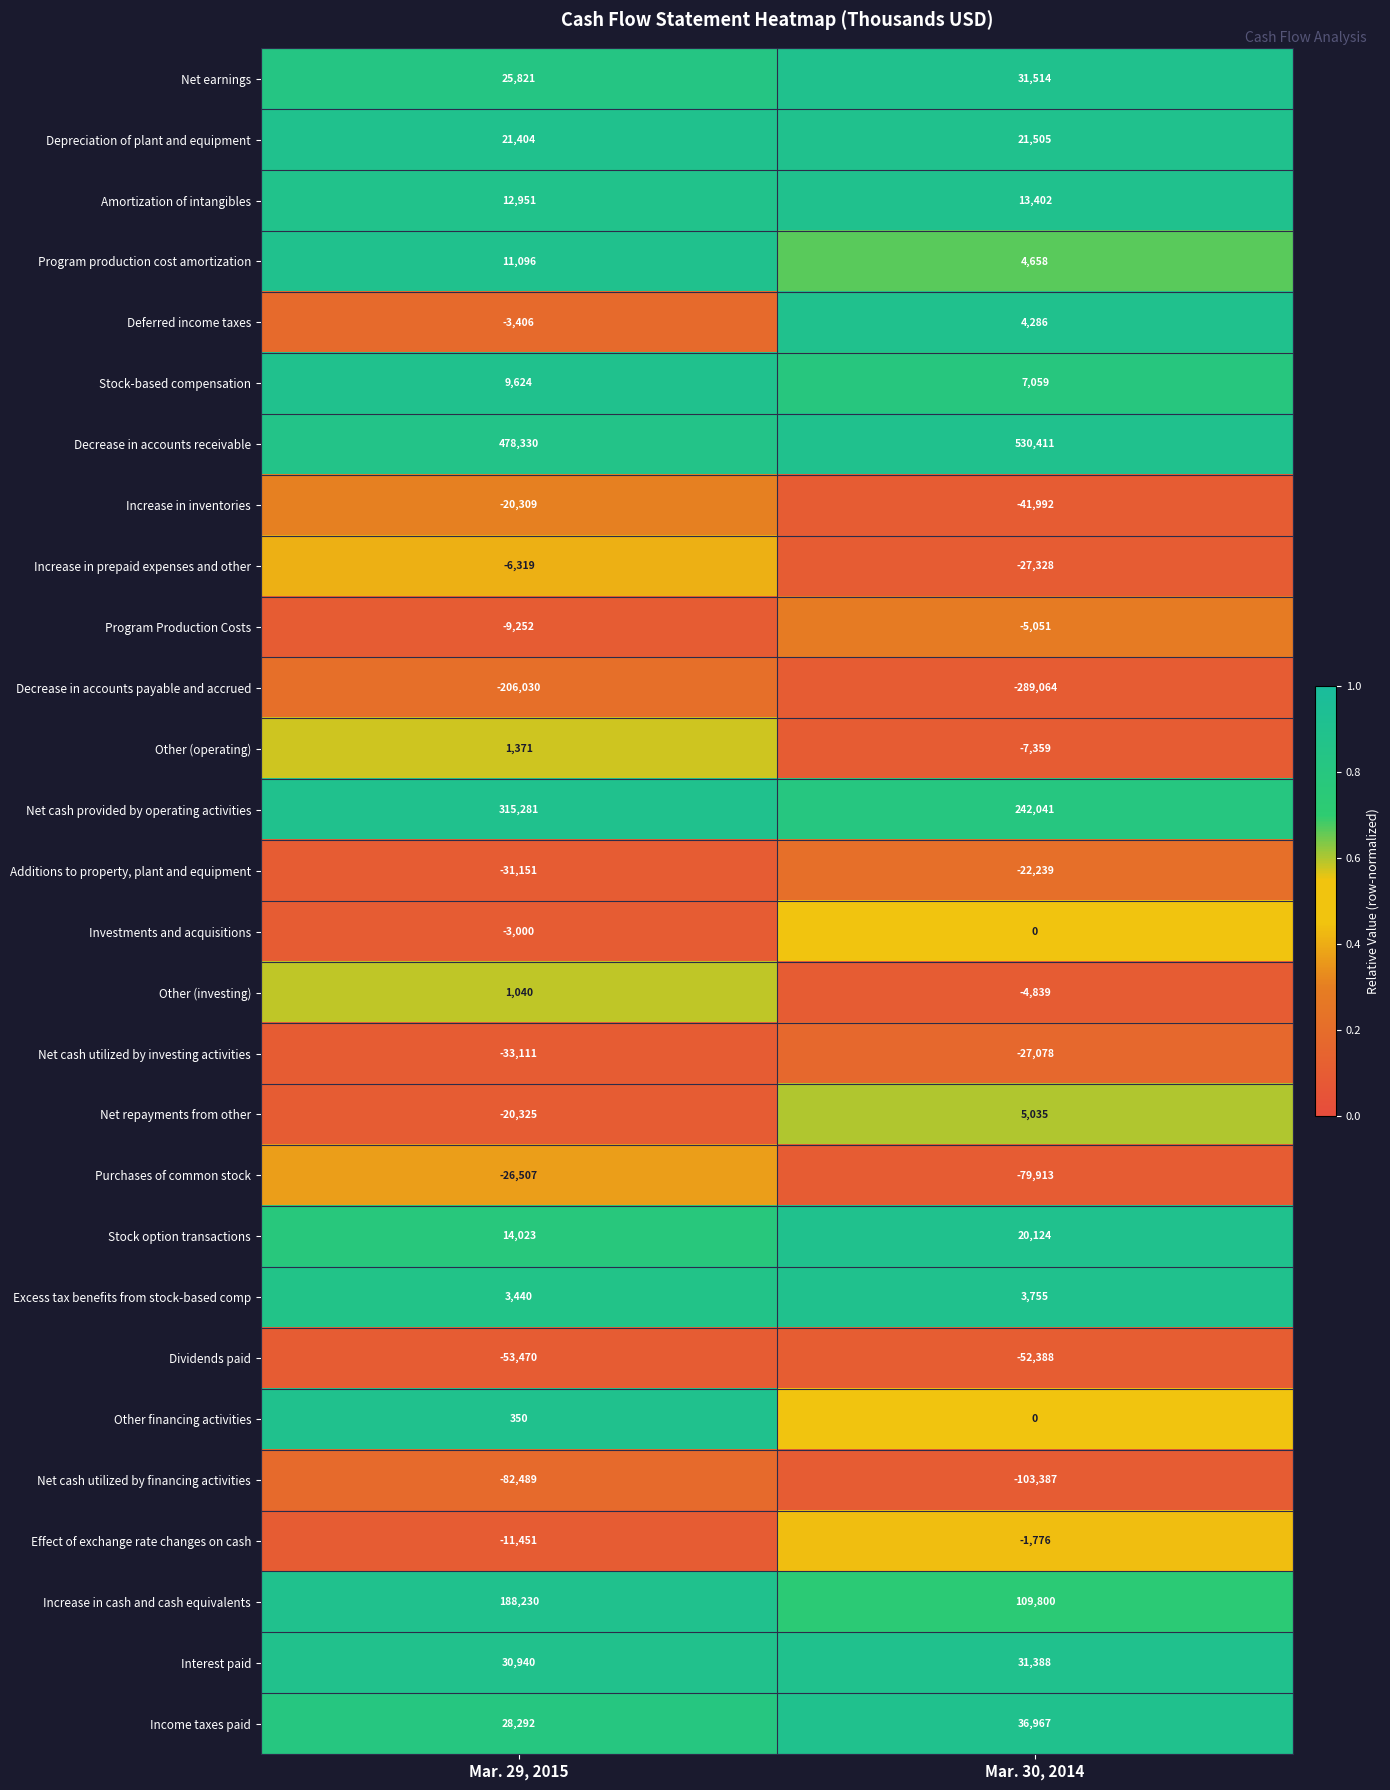

The value of Net cash utilized by investing activities at Mar. 30, 2014 is -27078. True or false?

True